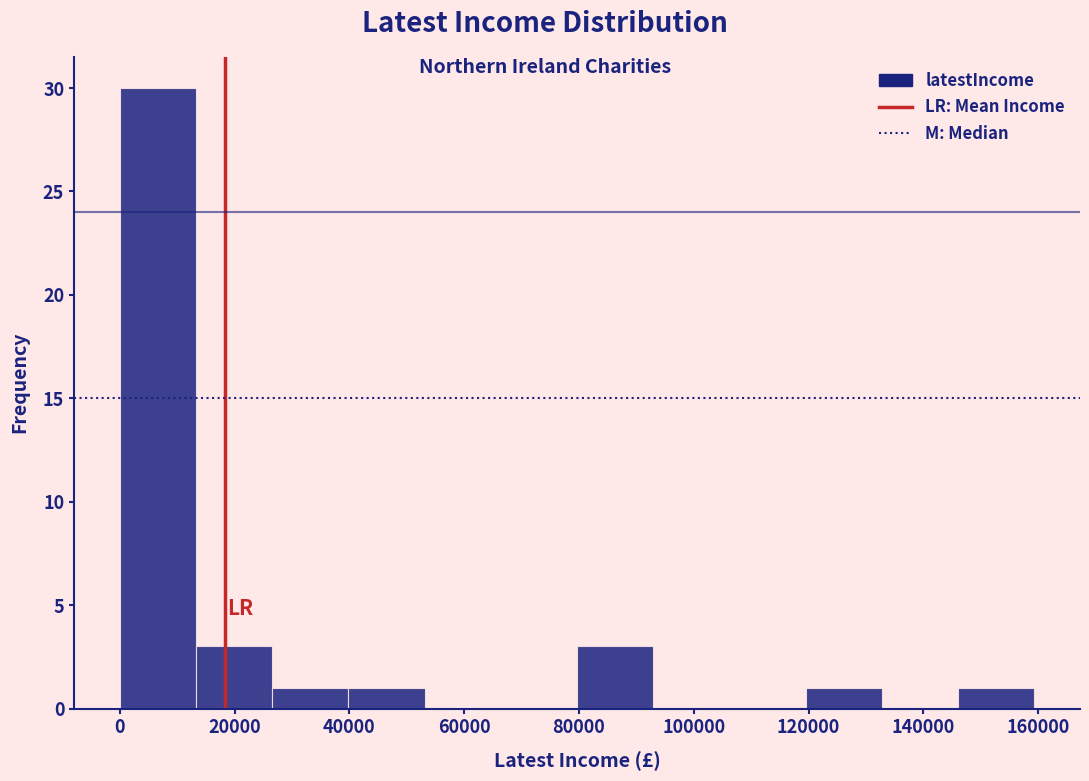

What is the height of the bar covering 146000 to 160000 on the x-axis? Neither the bar edges nor the heights are printed on the chart, so give them approximately, as read against the axes.

1